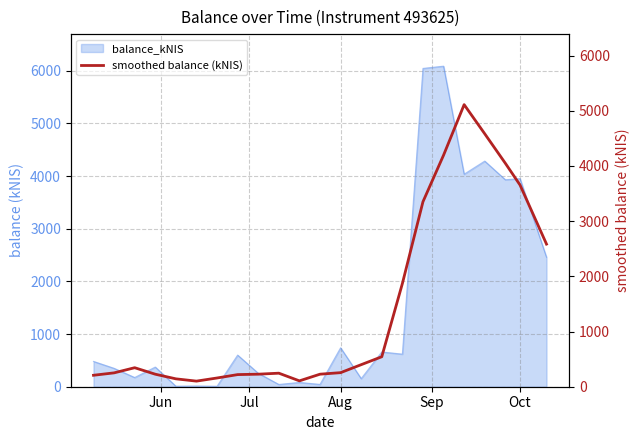

What is the approximate value of balance_kNIS at Aug?

739.6